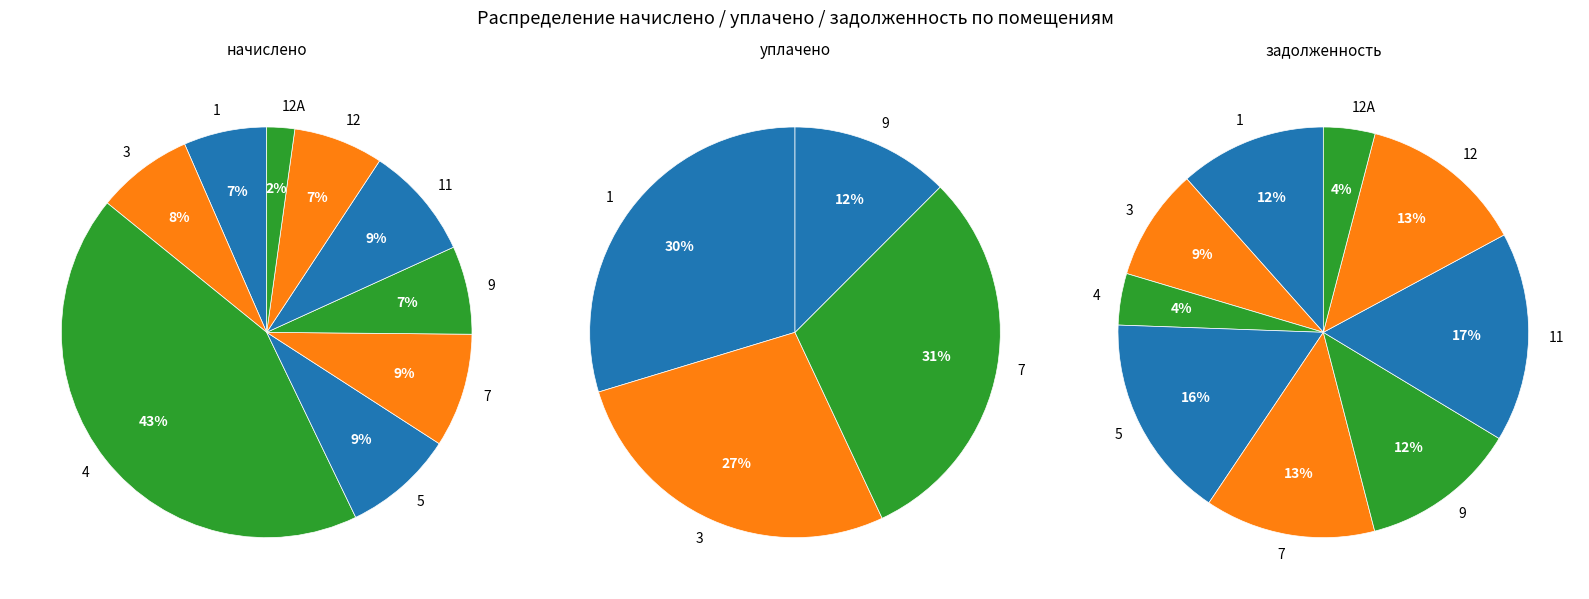

To the nearest percent, what portion does 5 represent?

16%